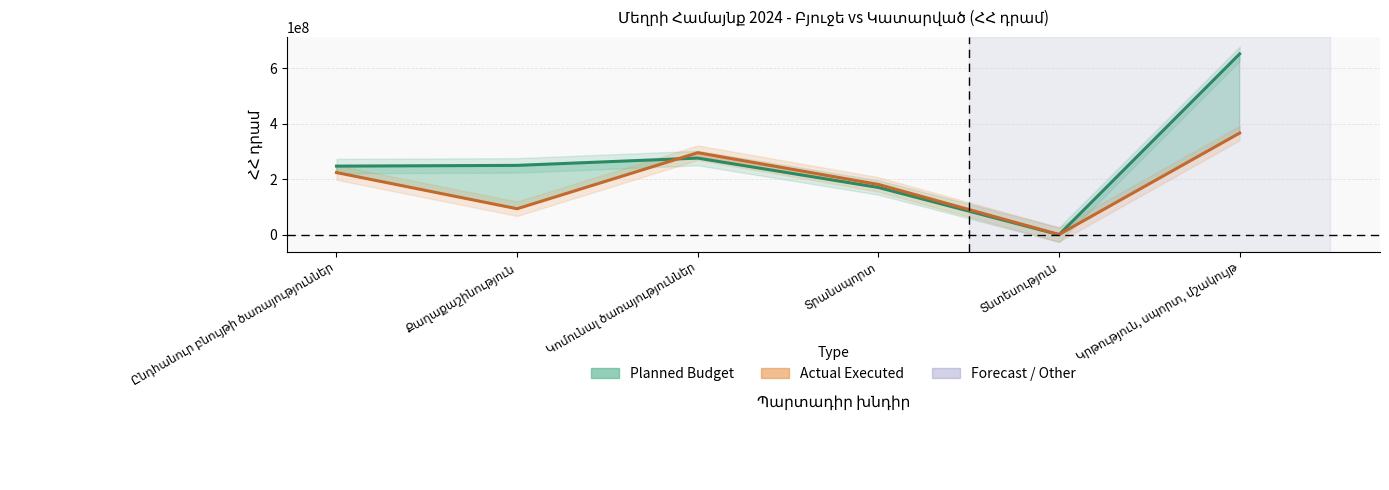

Which series has the largest total across all categories?

Planned Budget